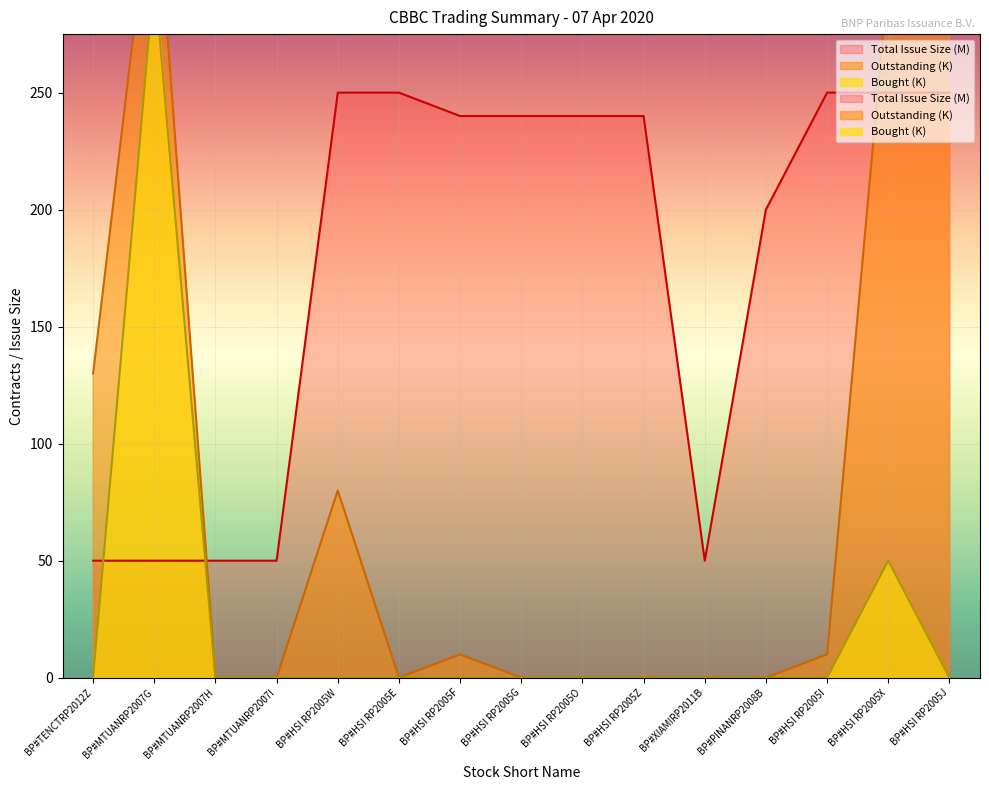

Rank the series by their average value, from lowest to highest.

Number Bought, Total Issue Size, Outstanding